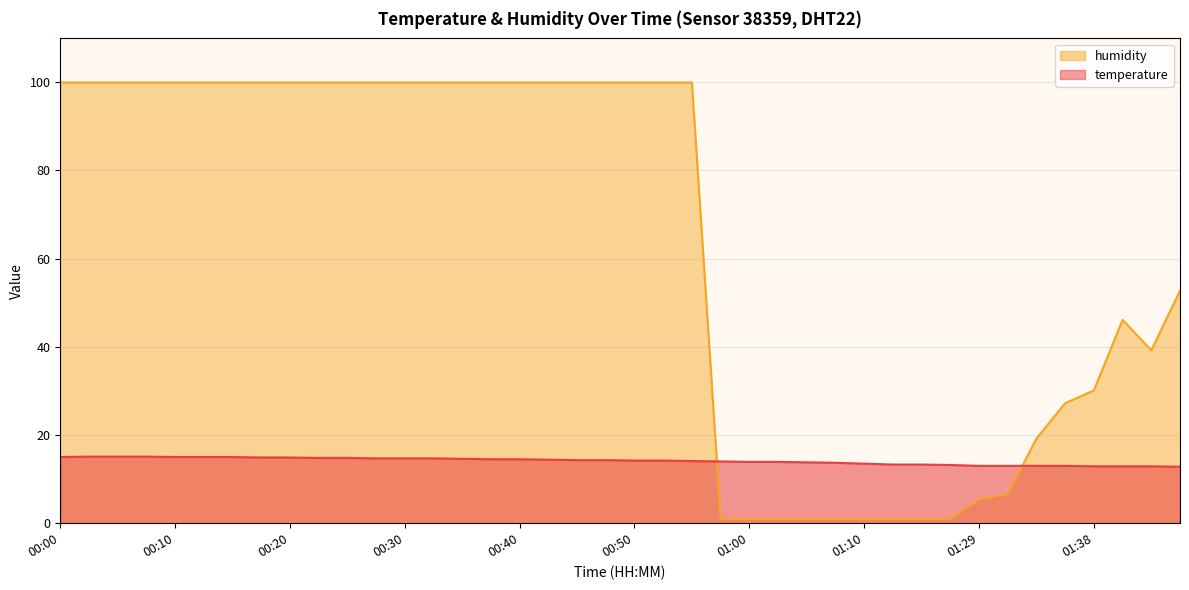

True or false: temperature has more than 0 points higher than both neighbors.

False